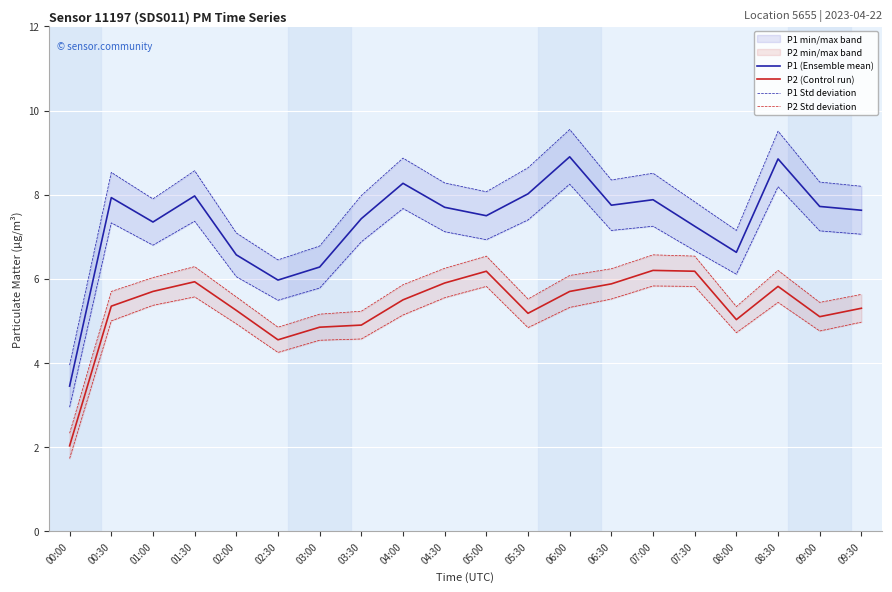

What is the sum of the P1 Std deviation values at 04:30 and 07:00?

16.8